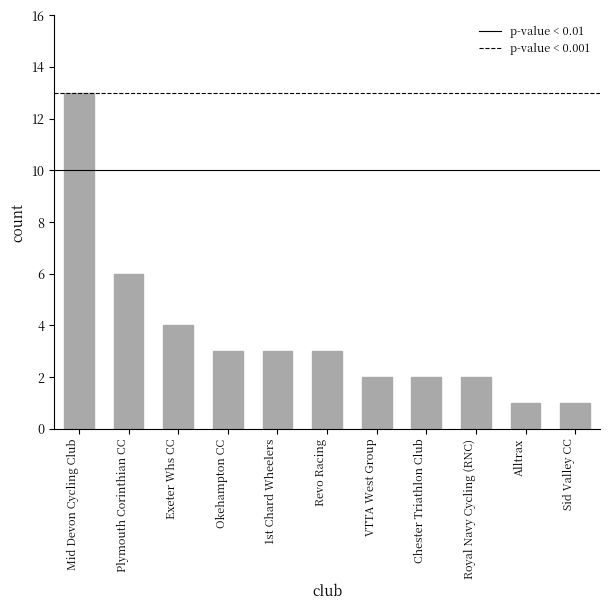

Which category has the highest value across all series?

Mid Devon Cycling Club